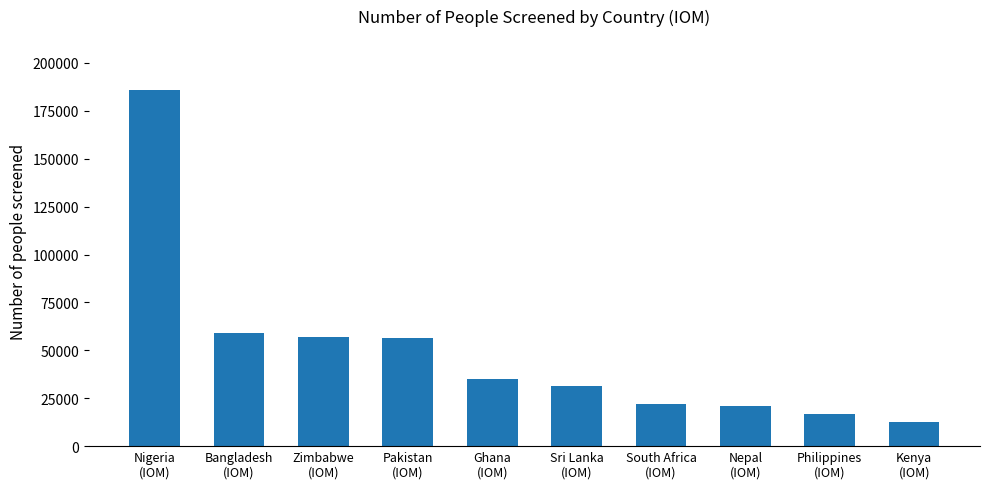

What is the sum of all values?

497617